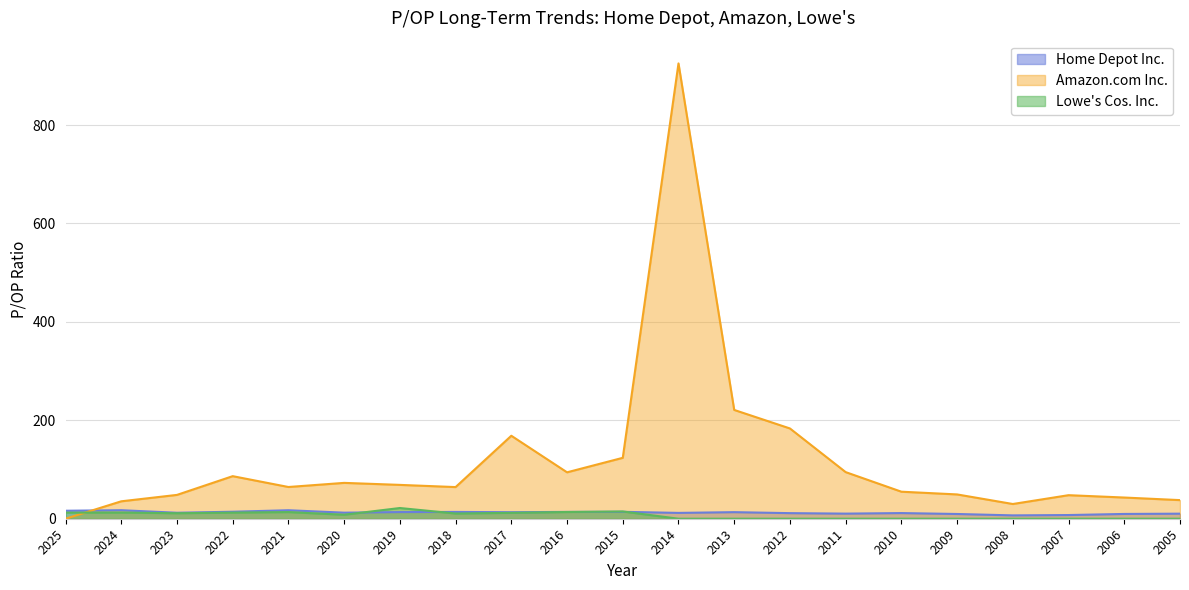

In Lowe's Cos. Inc., how many points are higher than both neighbors (excluding endpoints)?

4